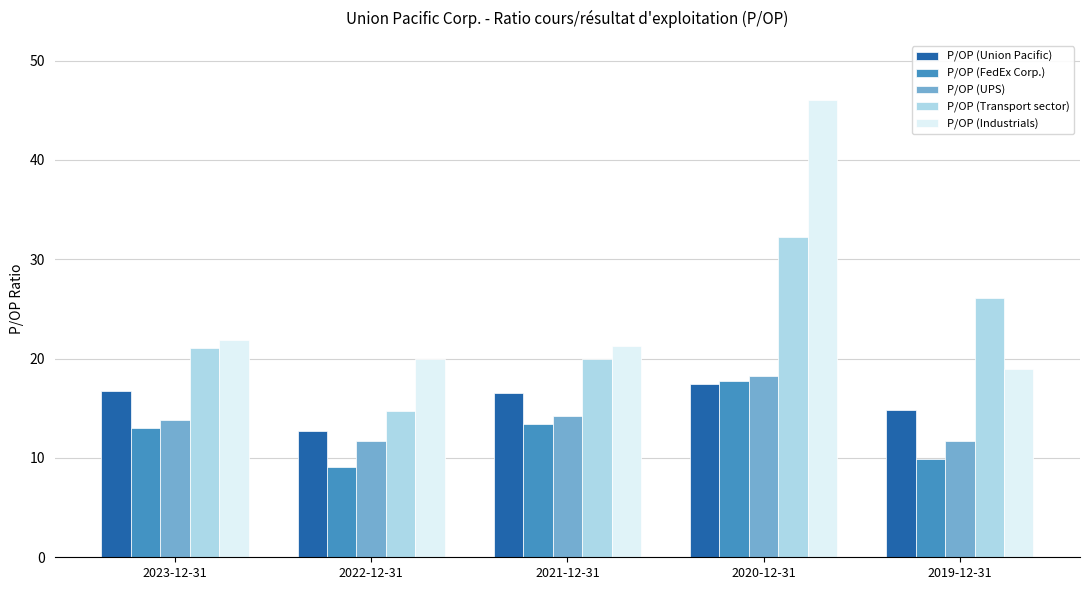

Reading left to right, extract all data points from this chart.

P/OP (Union Pacific): 16.8	12.7	16.5	17.5	14.8
P/OP (FedEx Corp.): 13.0	9.1	13.5	17.8	9.9
P/OP (UPS): 13.9	11.7	14.2	18.2	11.7
P/OP (Transport sector): 21.1	14.8	20.0	32.2	26.1
P/OP (Industrials): 21.9	20.0	21.3	46.1	18.9